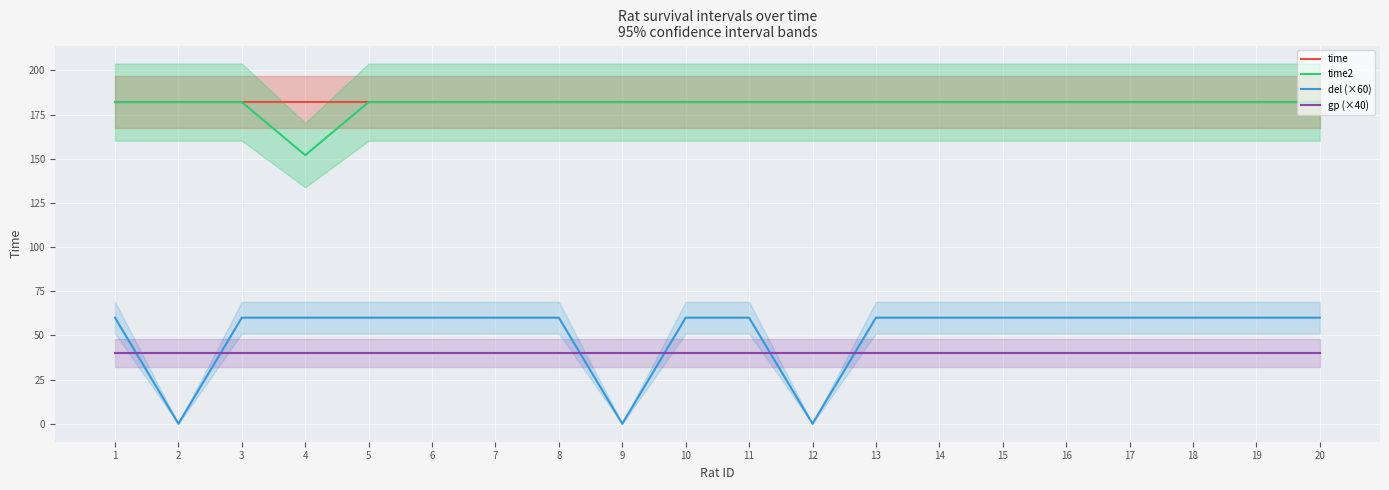

True or false: time and gp (×40) intersect in this chart.

False